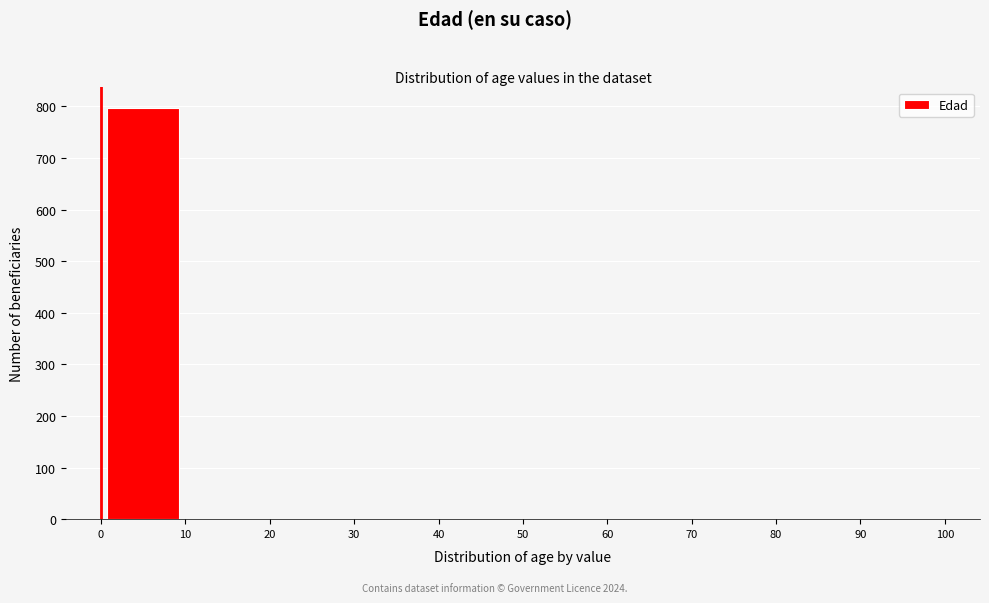

Reading left to right, transcribe this chart: for each bar, give the range it covers on the x-axis and its height. The values are not printed on the chart, so give them approximately, as read against the axis.

0 to 10: 800
10 to 20: 0
20 to 30: 0
30 to 40: 0
40 to 50: 0
50 to 60: 0
60 to 70: 0
70 to 80: 0
80 to 90: 0
90 to 100: 0